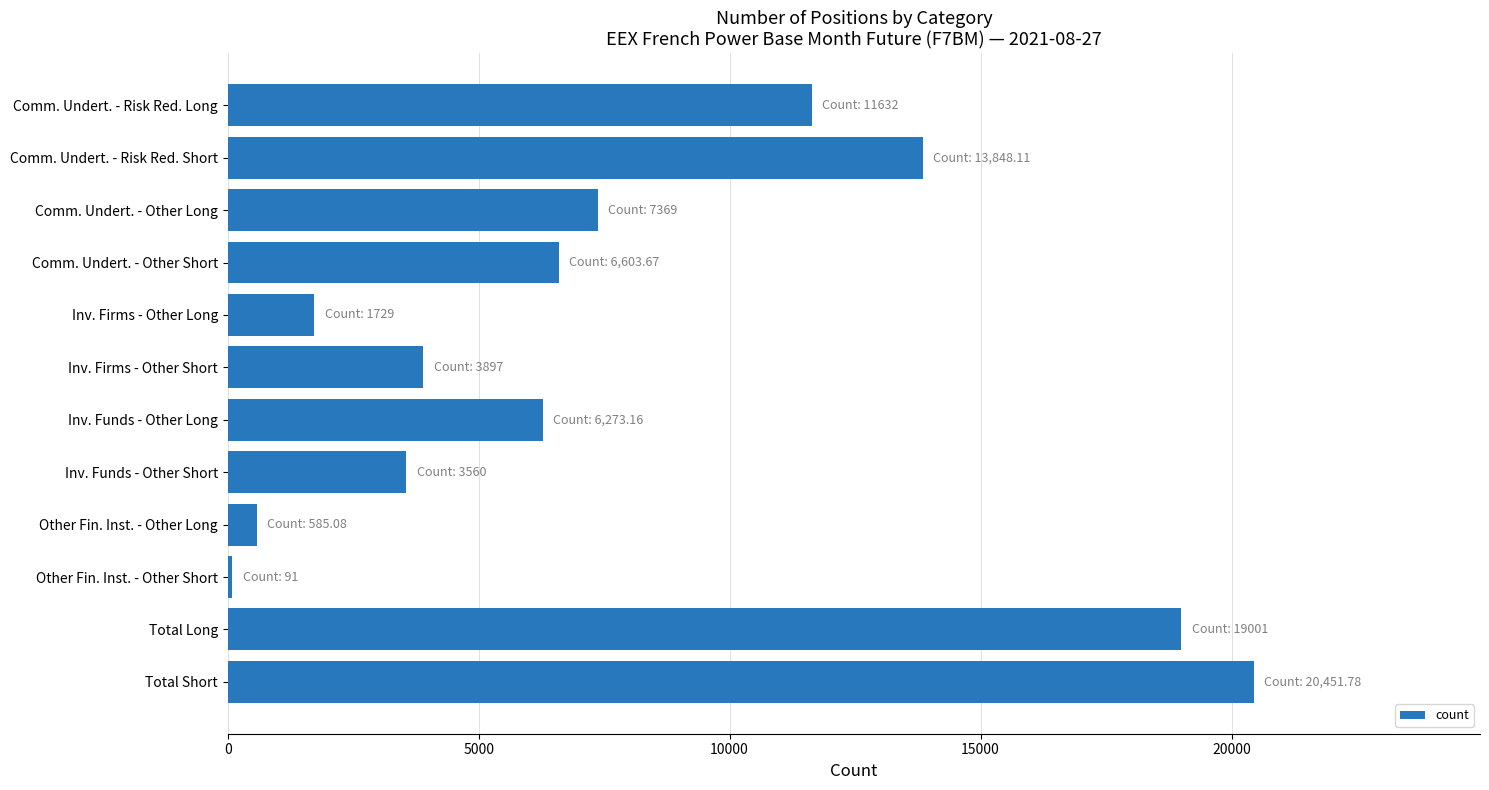

Which label corresponds to the largest value in the chart?

Total Short